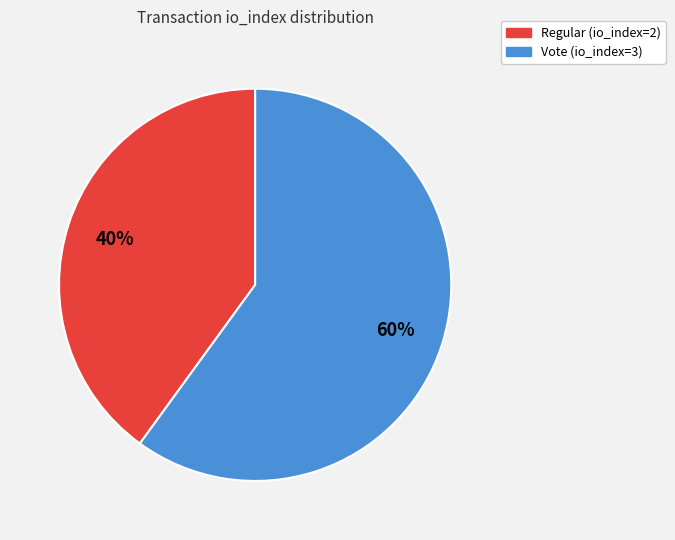

Rank the categories by value from lowest to highest.

Regular (io_index=2), Vote (io_index=3)